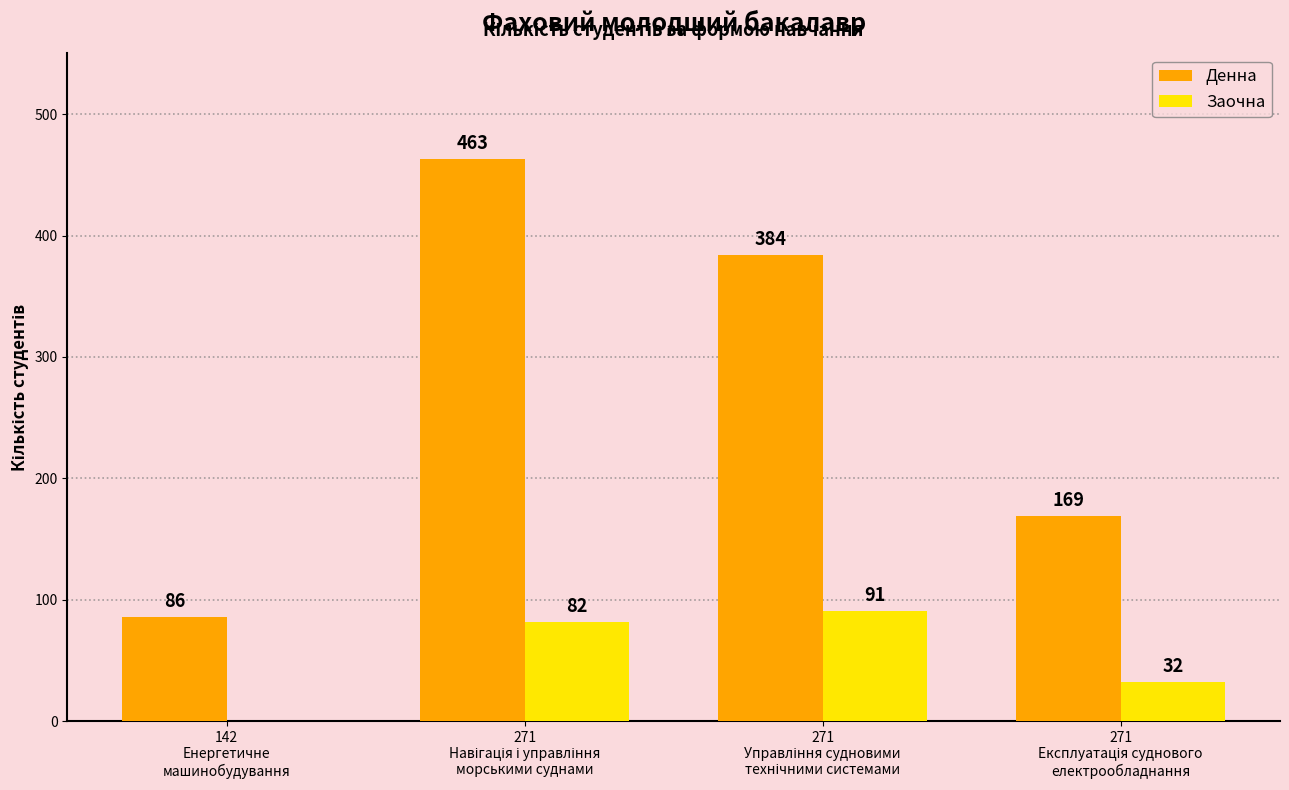

What is the sum of all Заочна values?

205